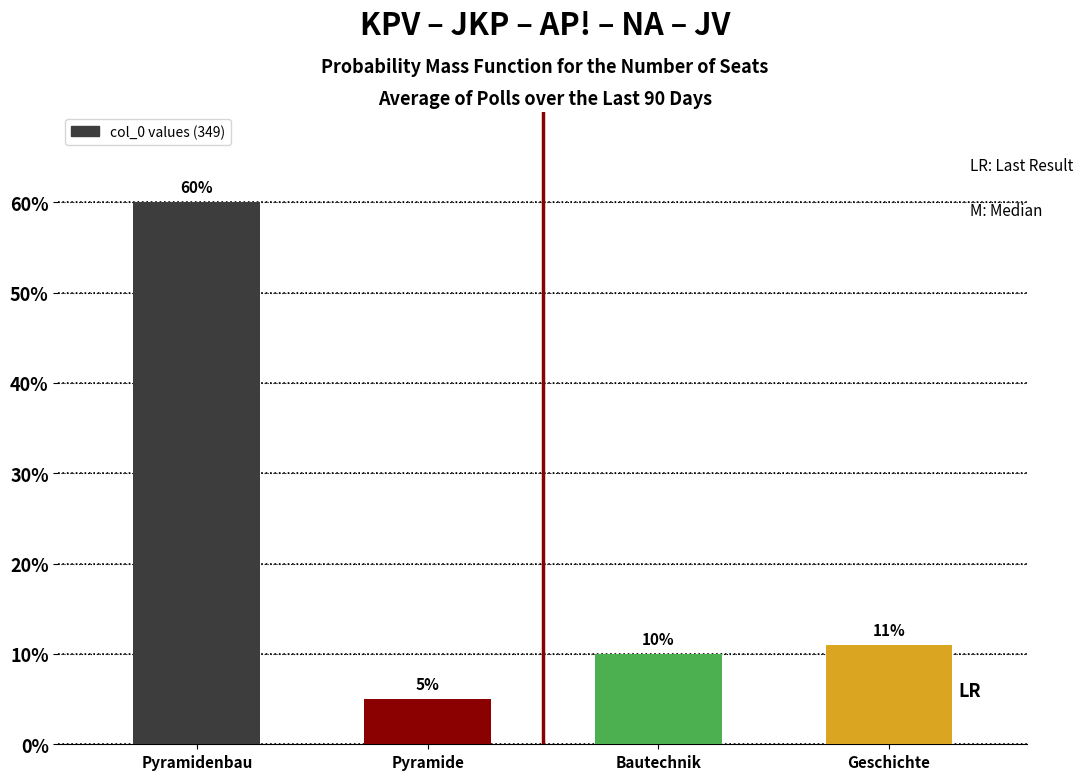

What is the sum of the values at Pyramide and Bautechnik?

15